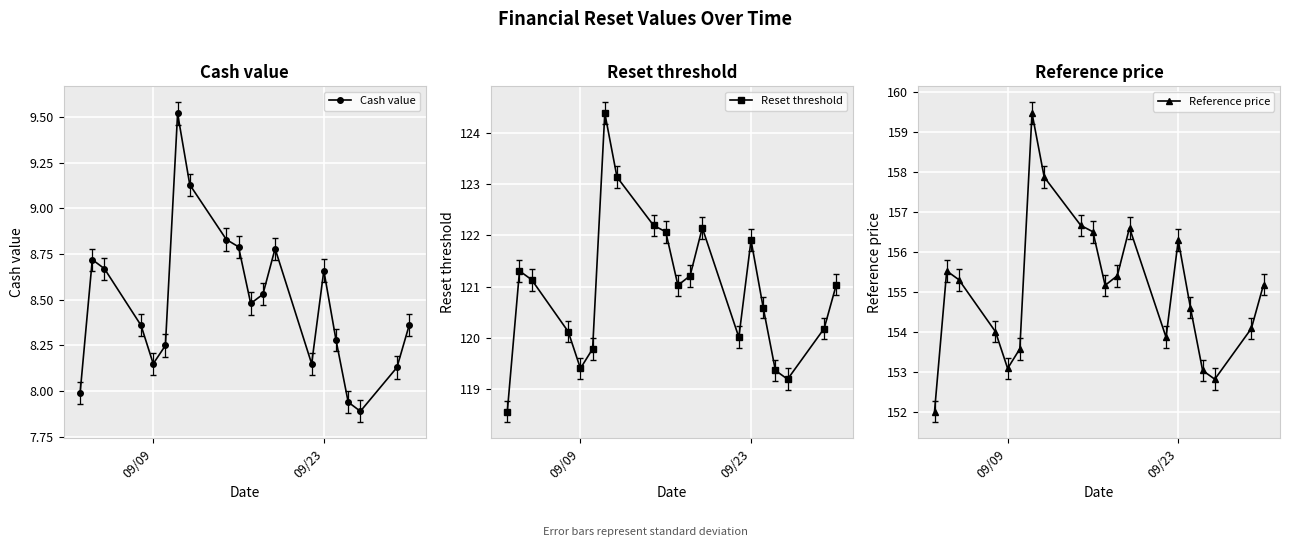

True or false: Reference price and Cash value cross at least once.

False